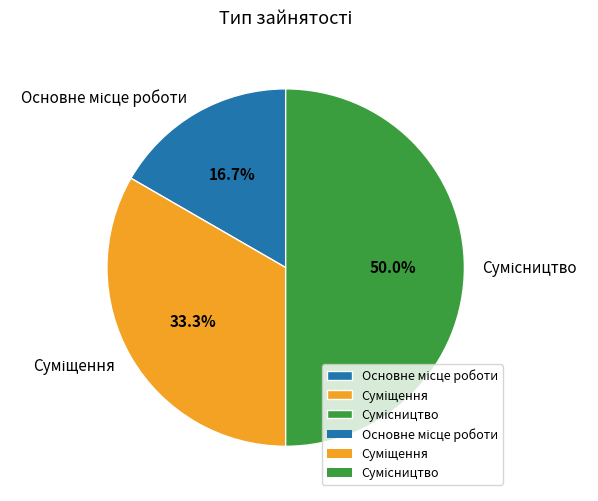

Is there a majority slice in this chart?

No